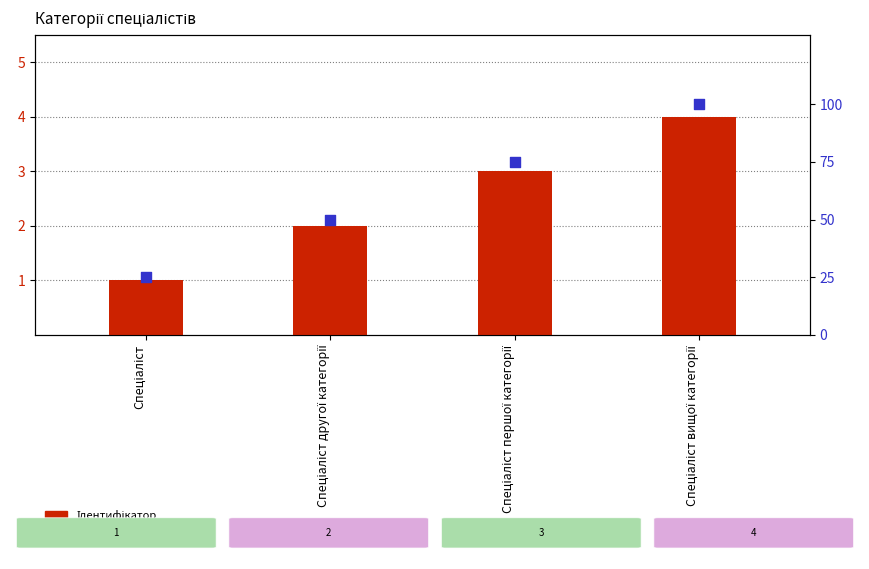

What is the total value across all series at Спеціаліст другої категорії?

52